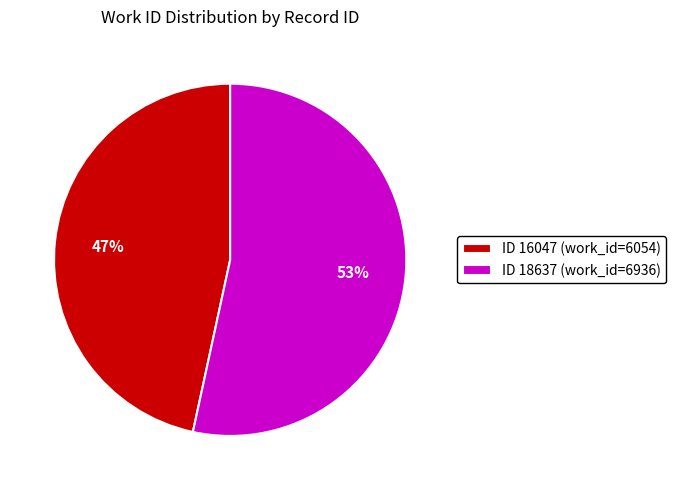

To the nearest percent, what is the combined percentage of ID 18637 (work_id=6936) and ID 16047 (work_id=6054)?

100%